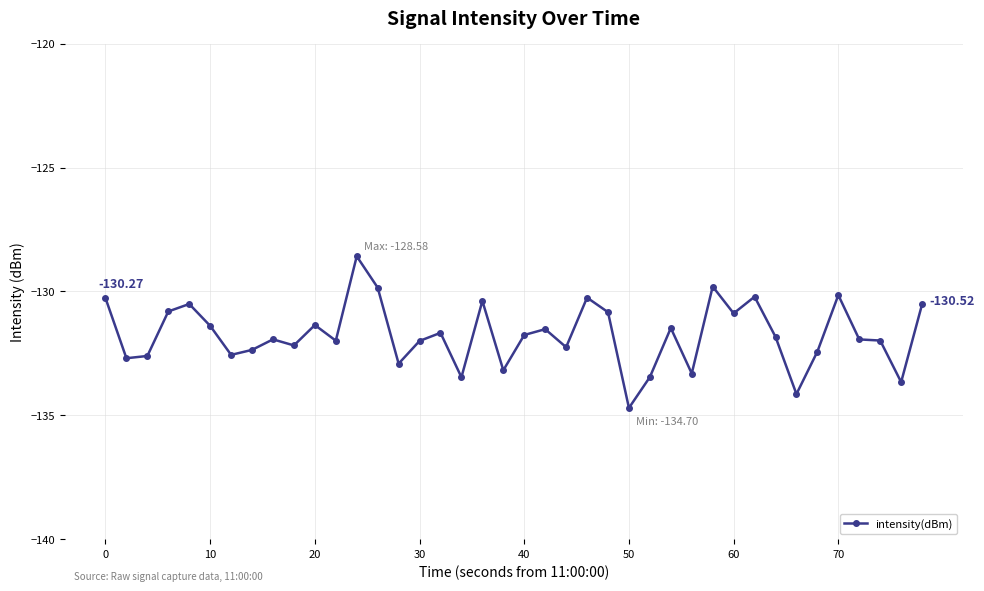

Count the number of categories in the chart.

40